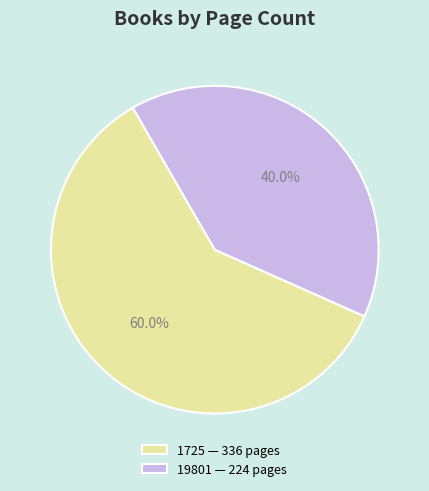

Rank the categories by value from highest to lowest.

1725, 19801